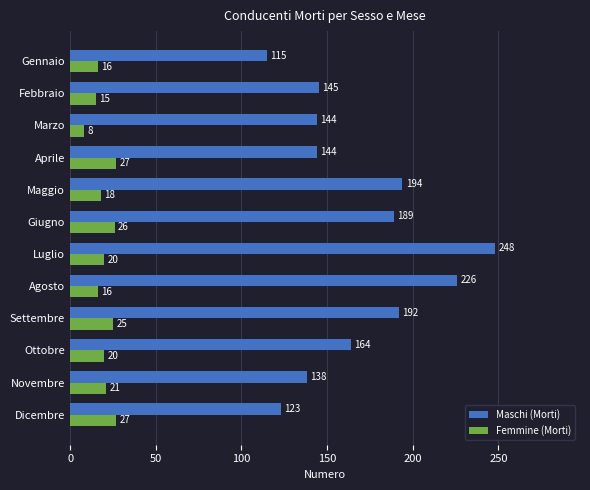

Which series has the widest spread of values?

Maschi (Morti)